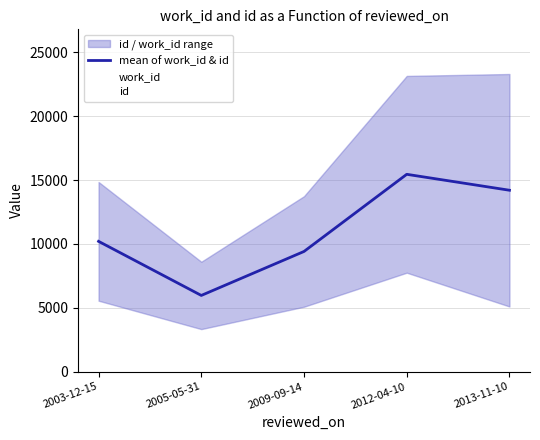

True or false: work_id and mean of work_id & id intersect in this chart.

False